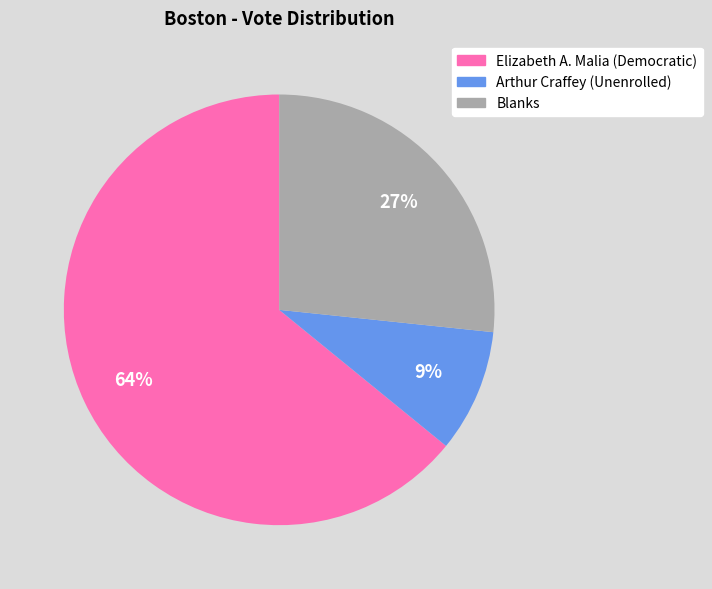

Rank the categories by value from lowest to highest.

Arthur Craffey (Unenrolled), Blanks, Elizabeth A. Malia (Democratic)